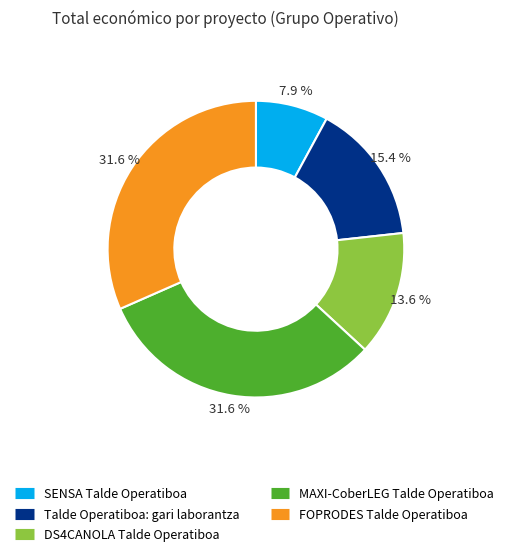

To the nearest percent, what is the combined percentage of Talde Operatiboa: gari laborantza and MAXI-CoberLEG Talde Operatiboa?

47%